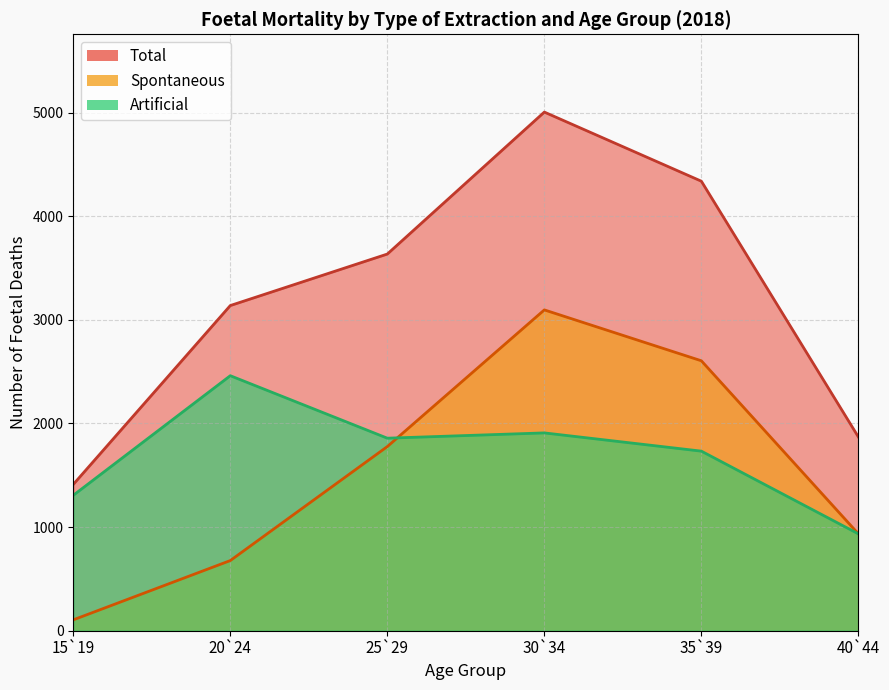

What is the difference between the highest and lowest values at Total?

3593